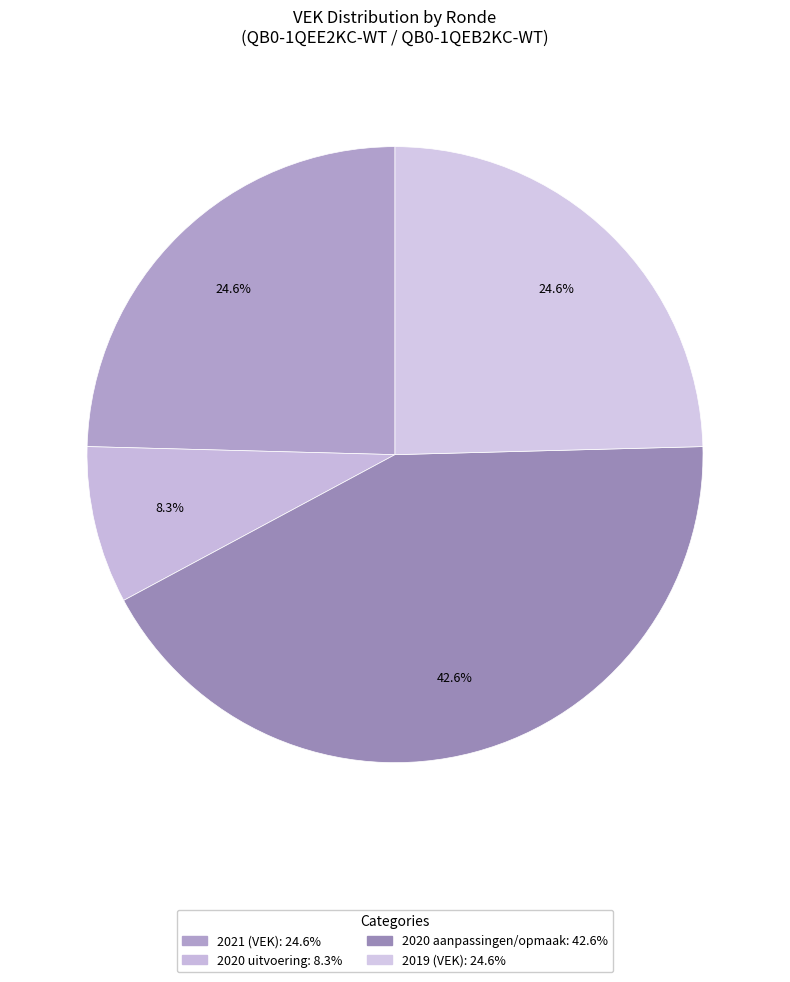

How many slices are in this pie chart?

4